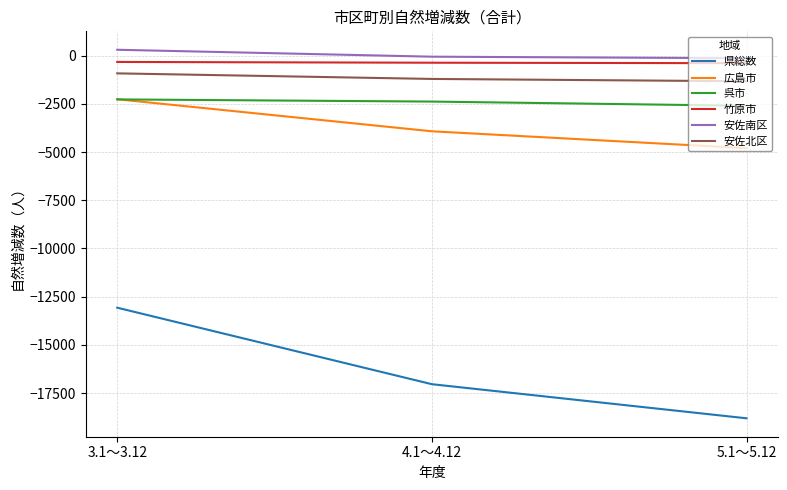

The value of 広島市 at 3.1～3.12 is -2263. True or false?

True